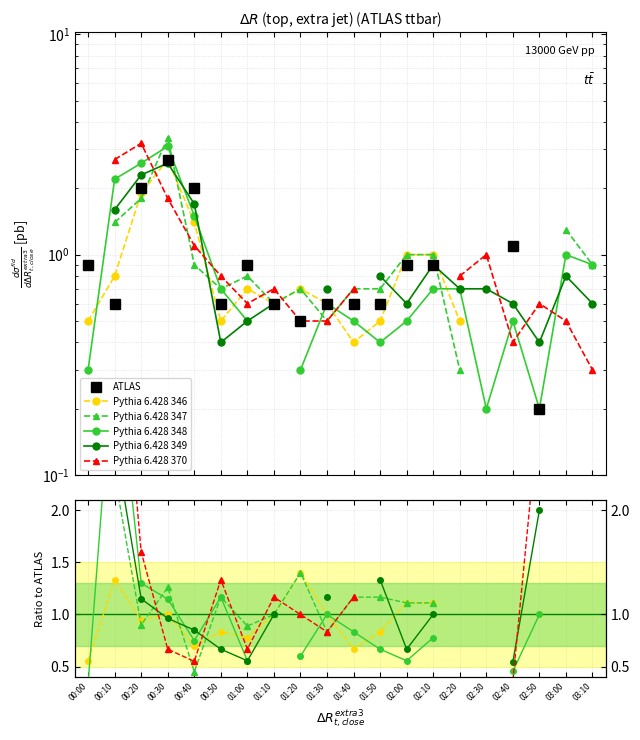

In Pythia 6.428 347, how many points are lower than both neighbors (excluding endpoints)?

4